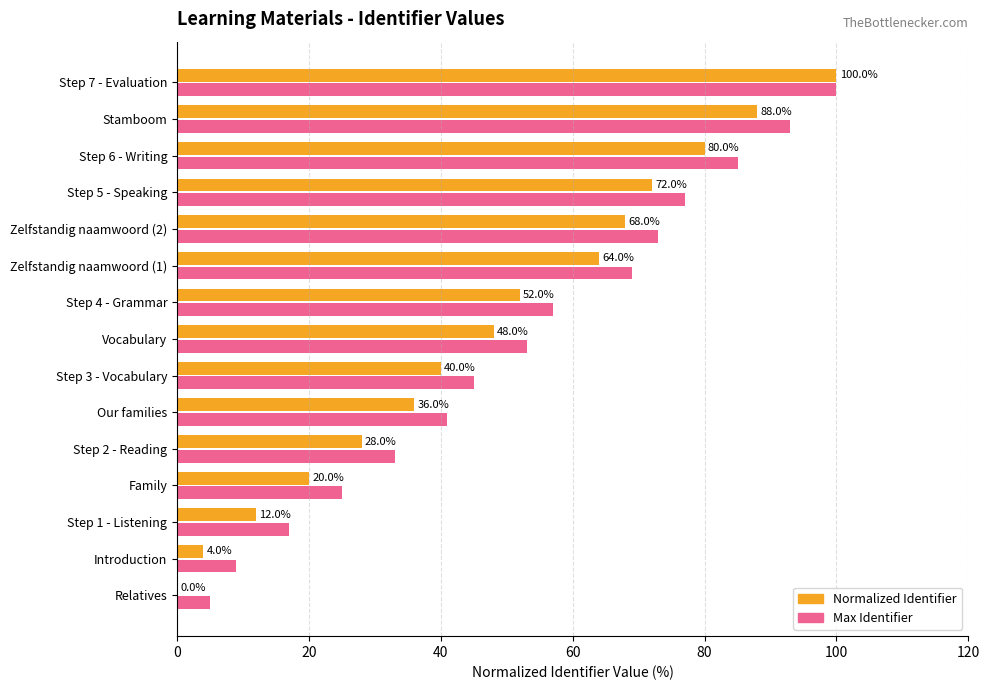

What is the sum of the Max Identifier values at Stamboom and Step 6 - Writing?

178.0